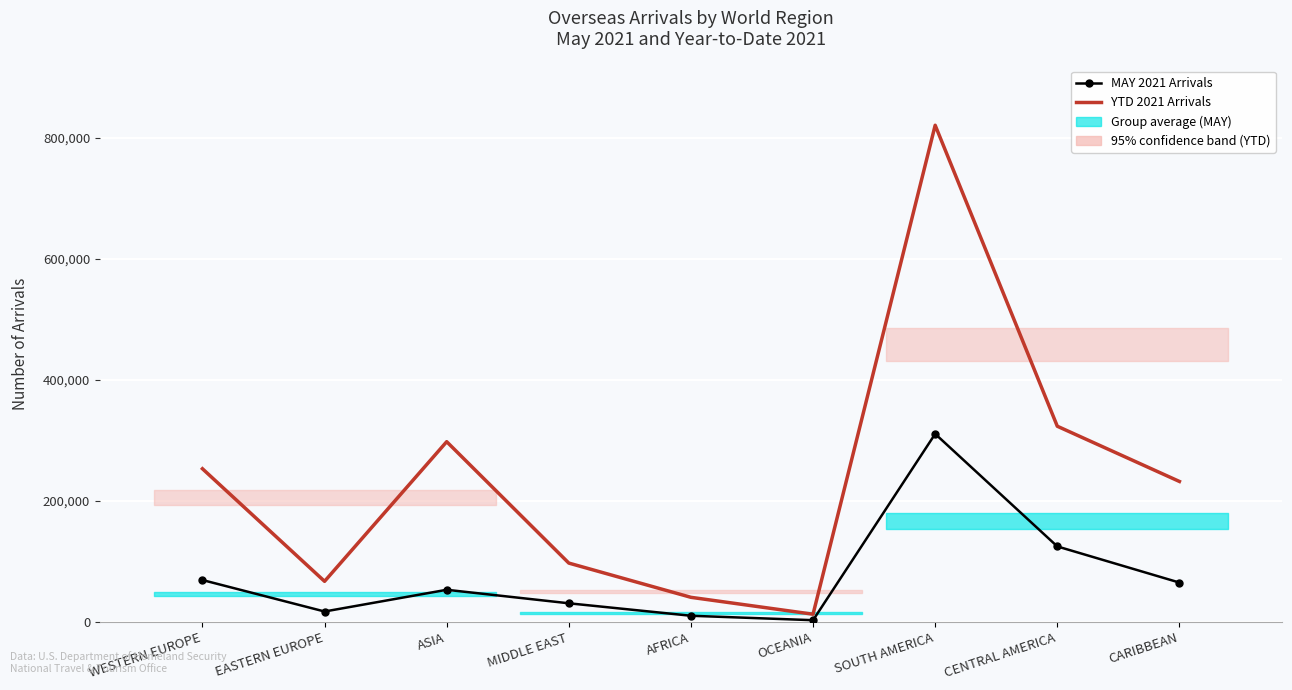

Which category has the lowest value across all series?

OCEANIA